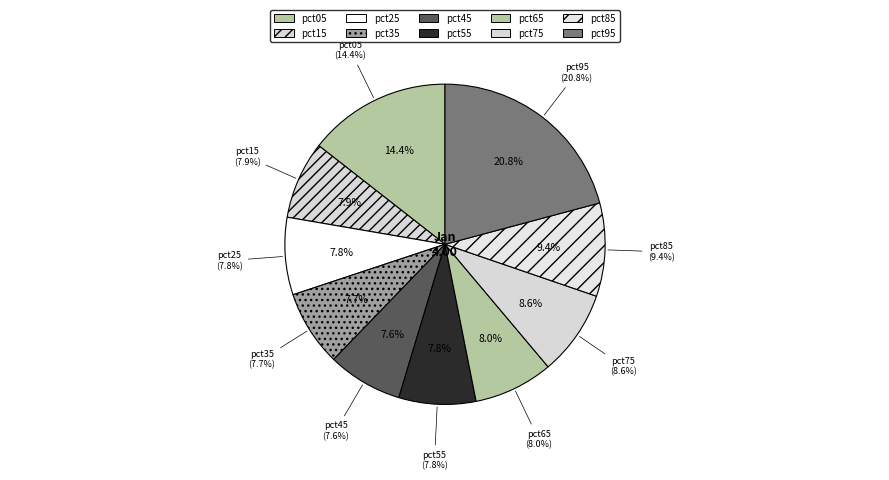

Which slice is the largest?

pct95